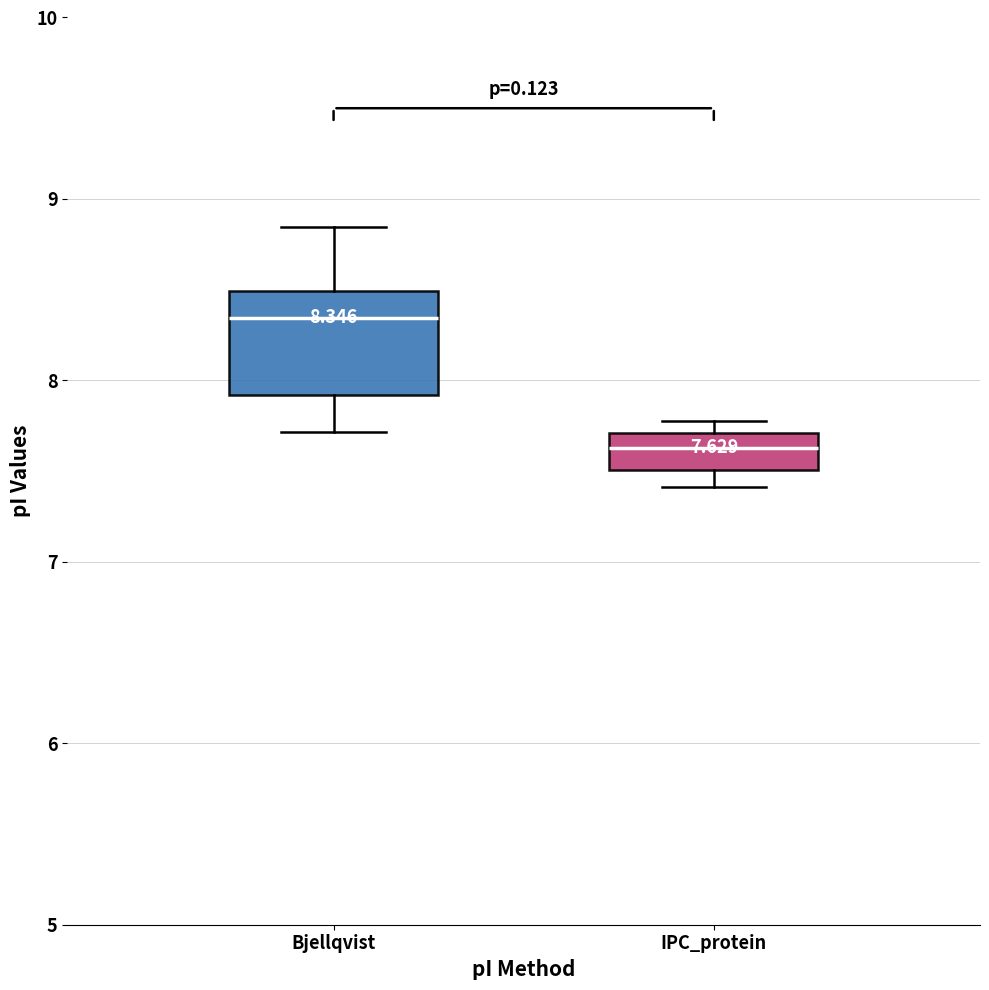

Comparing the boxes themselves (not the whiskers), which one is the tallest?

Bjellqvist